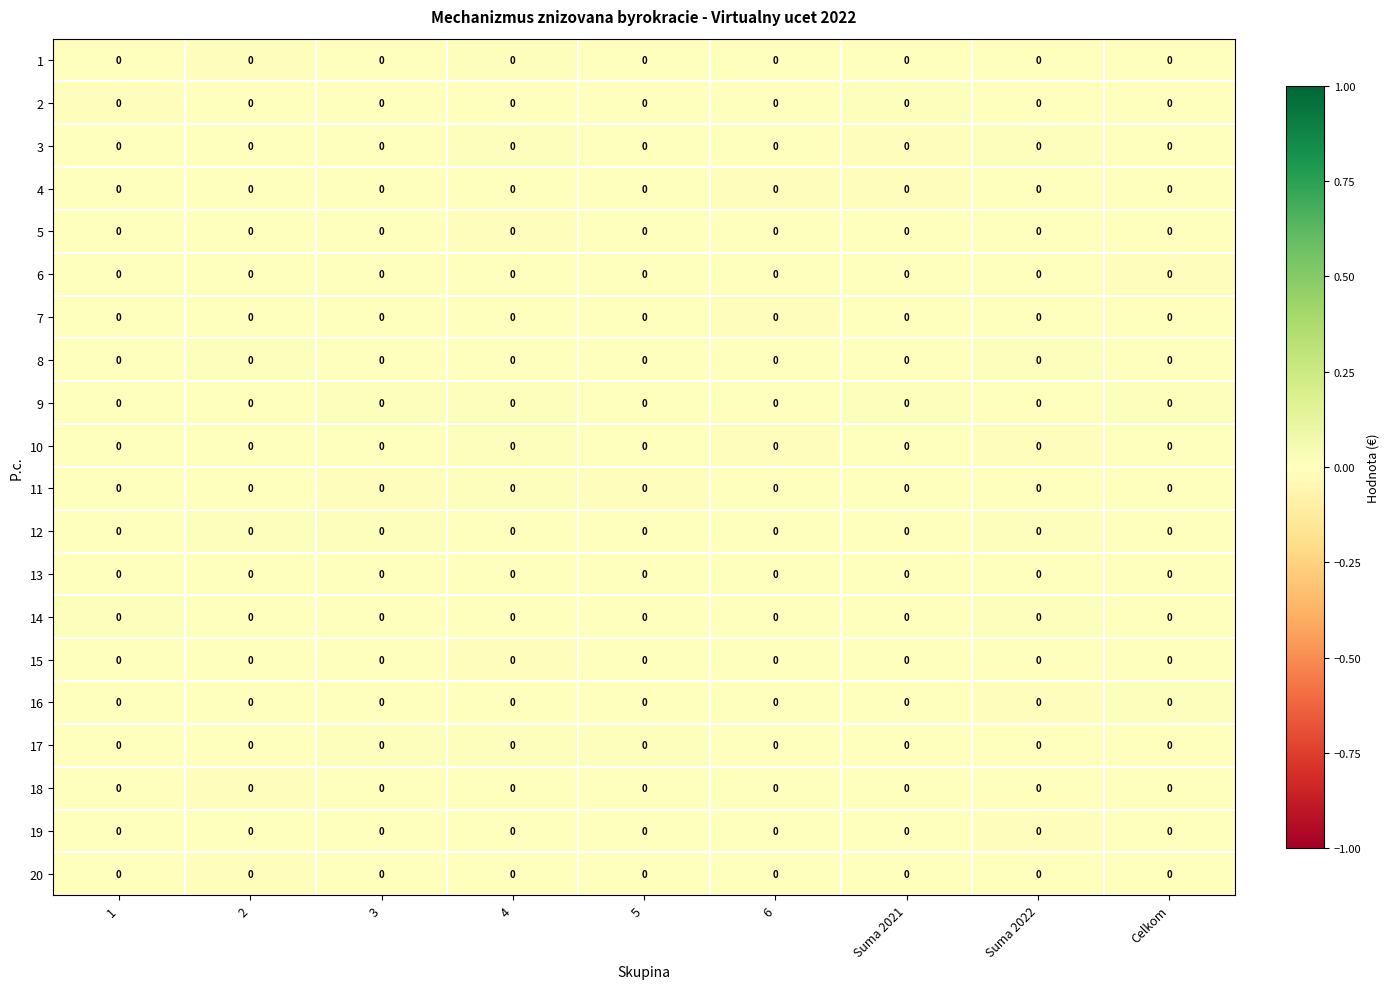

Which label corresponds to the smallest value in the chart?

6